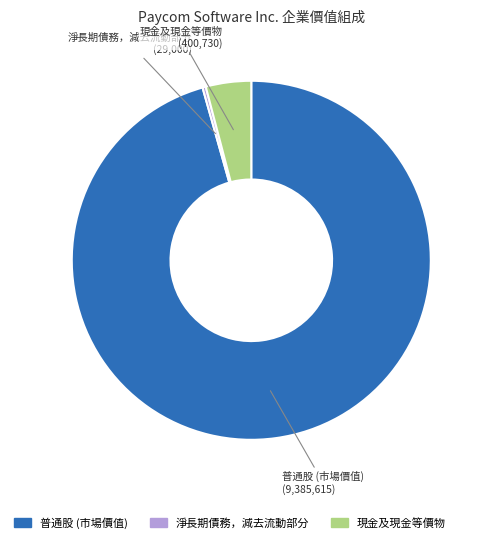

Count the number of slices in the pie.

3